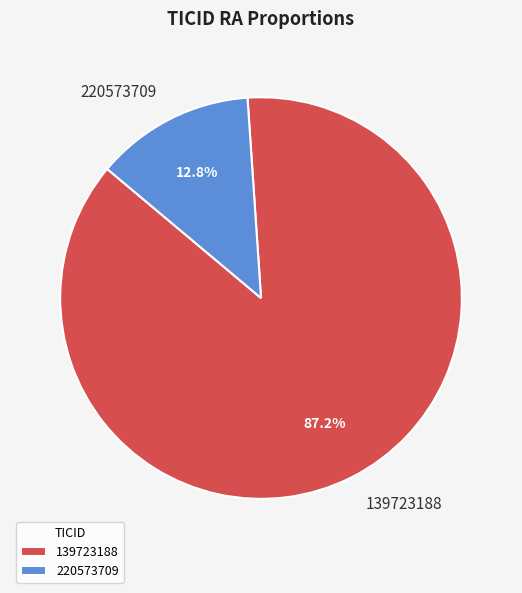

To the nearest percent, what is the difference between the 139723188 and 220573709 slice percentages?

74%